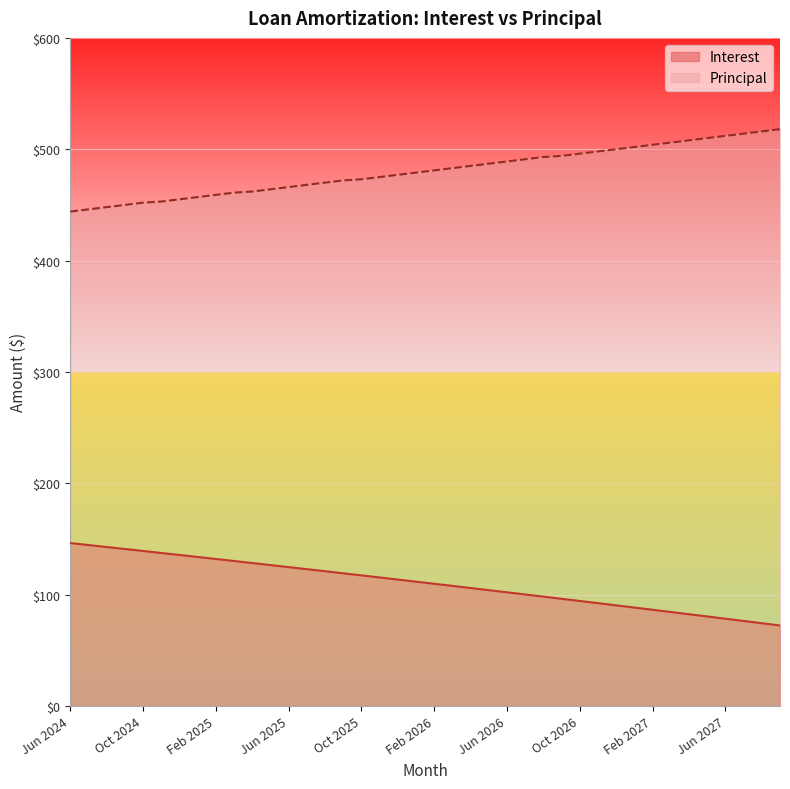

What is the minimum value for Principal?

444.0